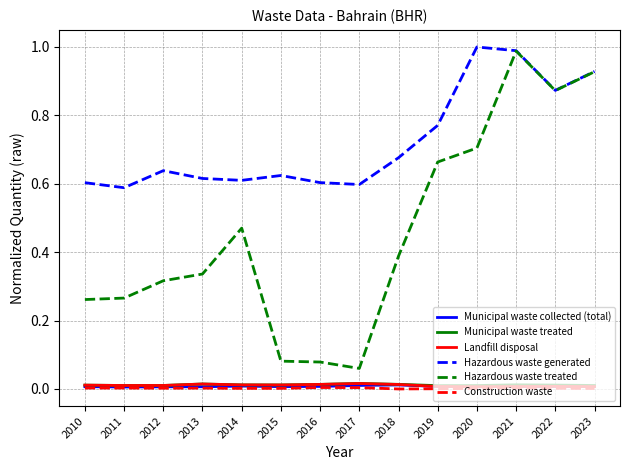

True or false: Hazardous waste treated and Municipal waste collected (total) intersect in this chart.

False